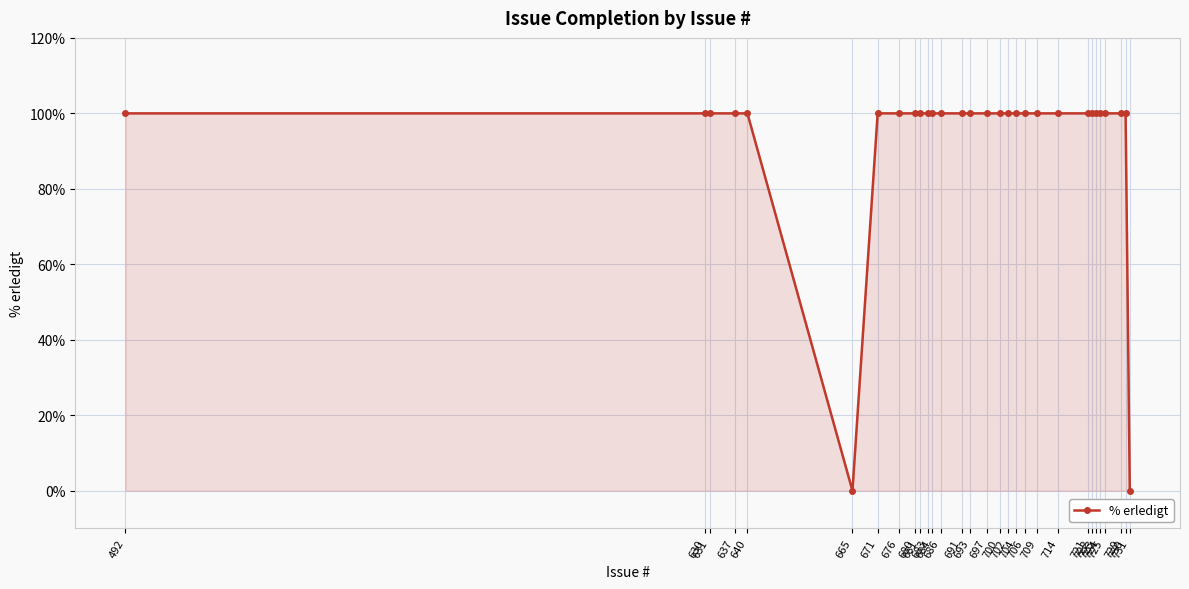

Reading left to right, transcribe all the data shown in this chart.

492=100	630=100	631=100	637=100	640=100	665=0	671=100	676=100	680=100	681=100	683=100	684=100	686=100	691=100	693=100	697=100	700=100	702=100	704=100	706=100	709=100	714=100	721=100	722=100	723=100	724=100	725=100	729=100	730=100	731=0